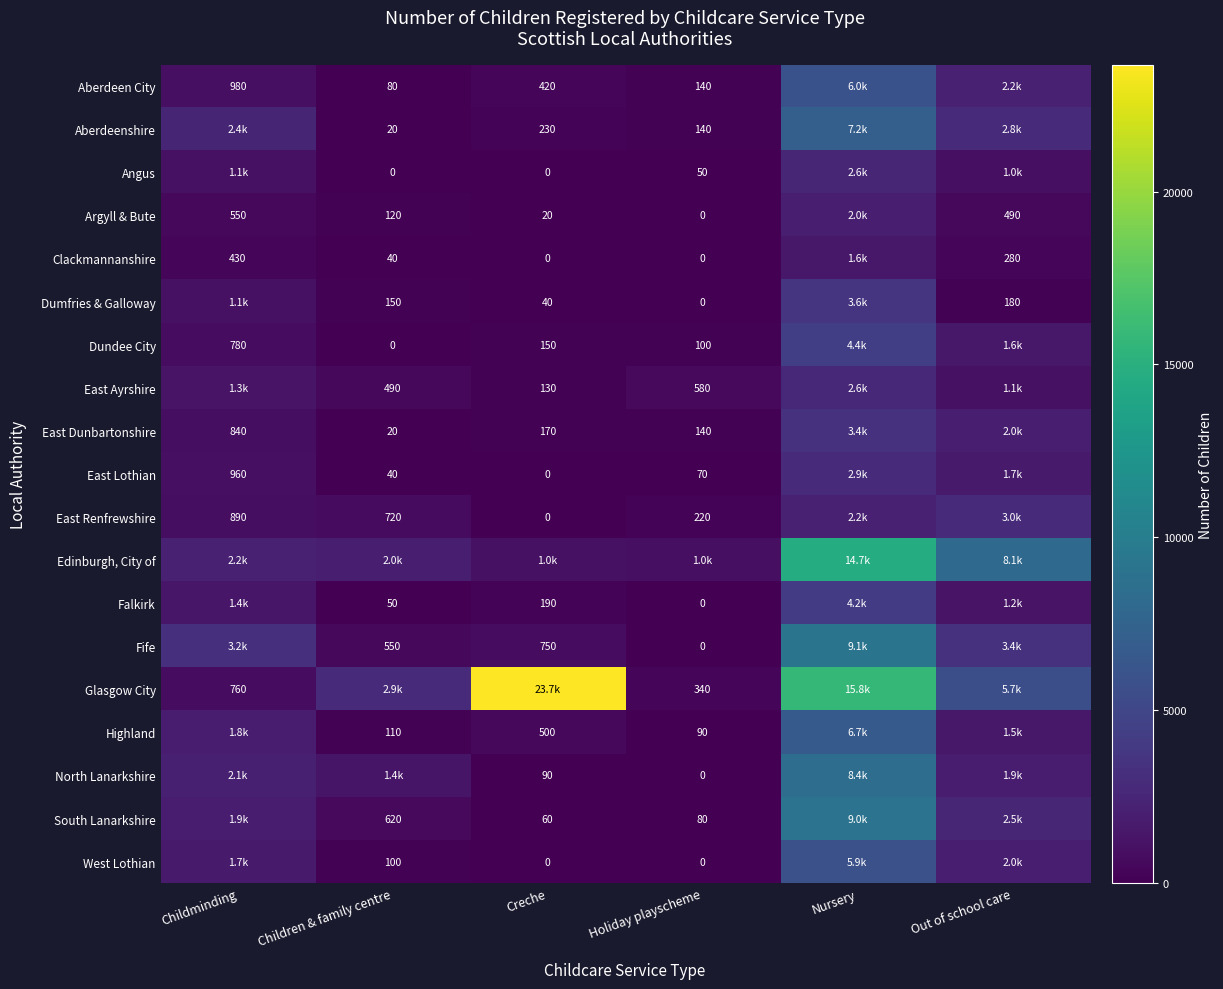

Count the number of categories in the chart.

6